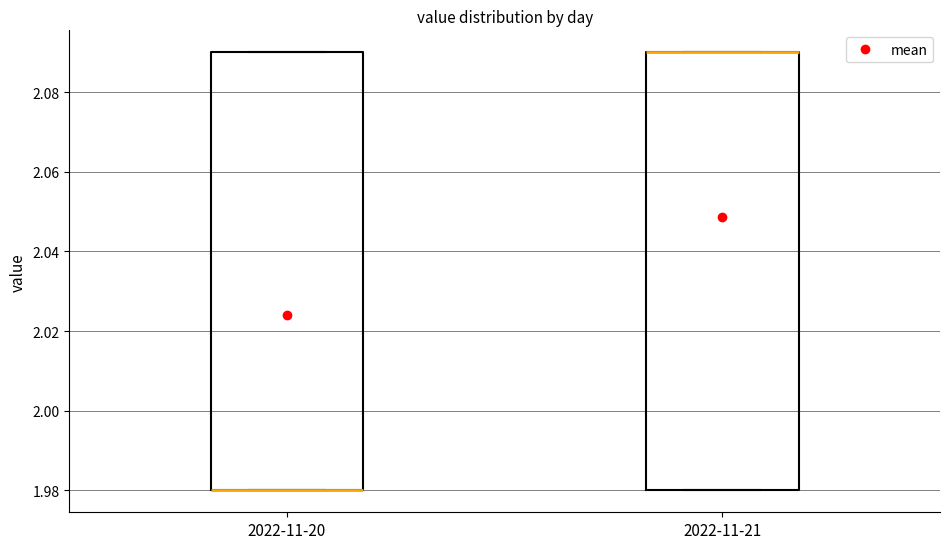

Reading left to right, read every box against the y-axis: the position of its median line, the range the box covers, and the ends of its whiskers. The values are not printed on the chart, so give them approximately, as read against the axis.

2022-11-20: median 1.98 (drawn on the box's lower edge), box 1.98 to 2.09, whiskers 1.98 to 2.09
2022-11-21: median 2.09 (drawn on the box's upper edge), box 1.98 to 2.09, whiskers 1.98 to 2.09